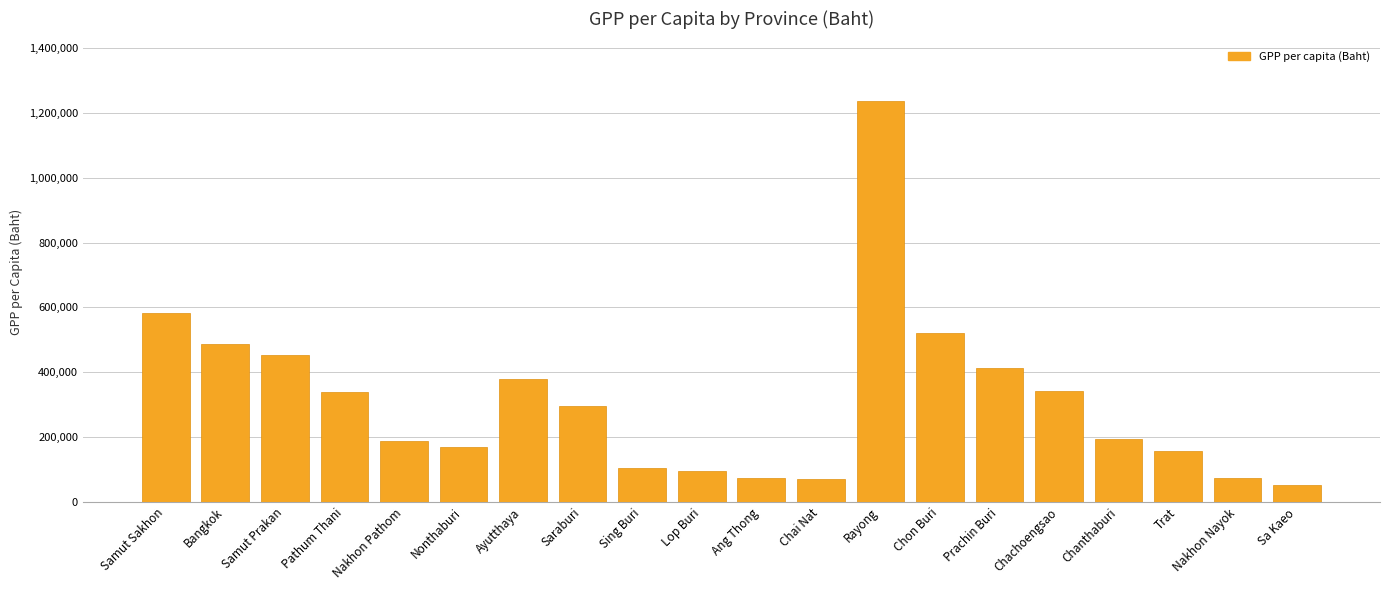

What is the approximate value at Lop Buri, to the nearest 50?

96300